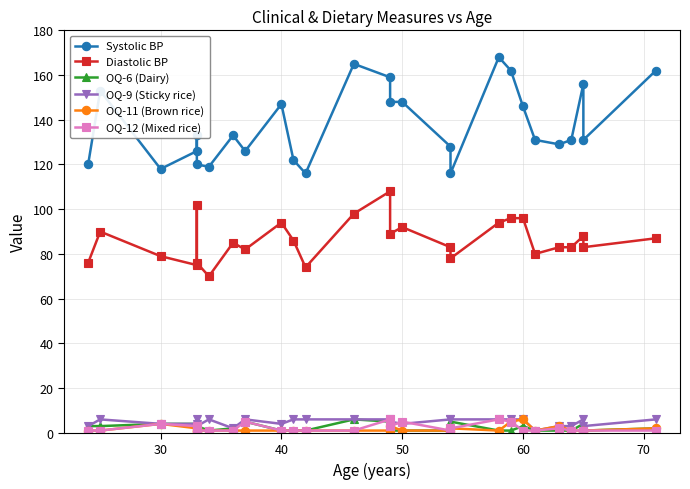

What are all the series names shown in the legend?

Systolic BP, Diastolic BP, OQ-6 (Dairy), OQ-9 (Sticky rice), OQ-11 (Brown rice), OQ-12 (Mixed rice)